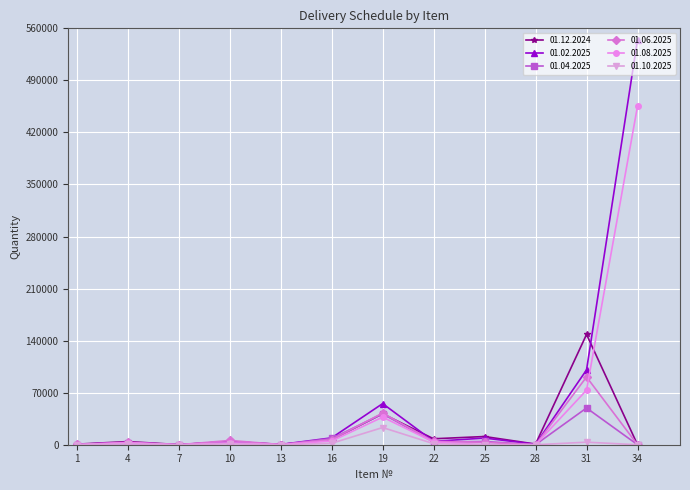

How many categories are shown in the chart?

12